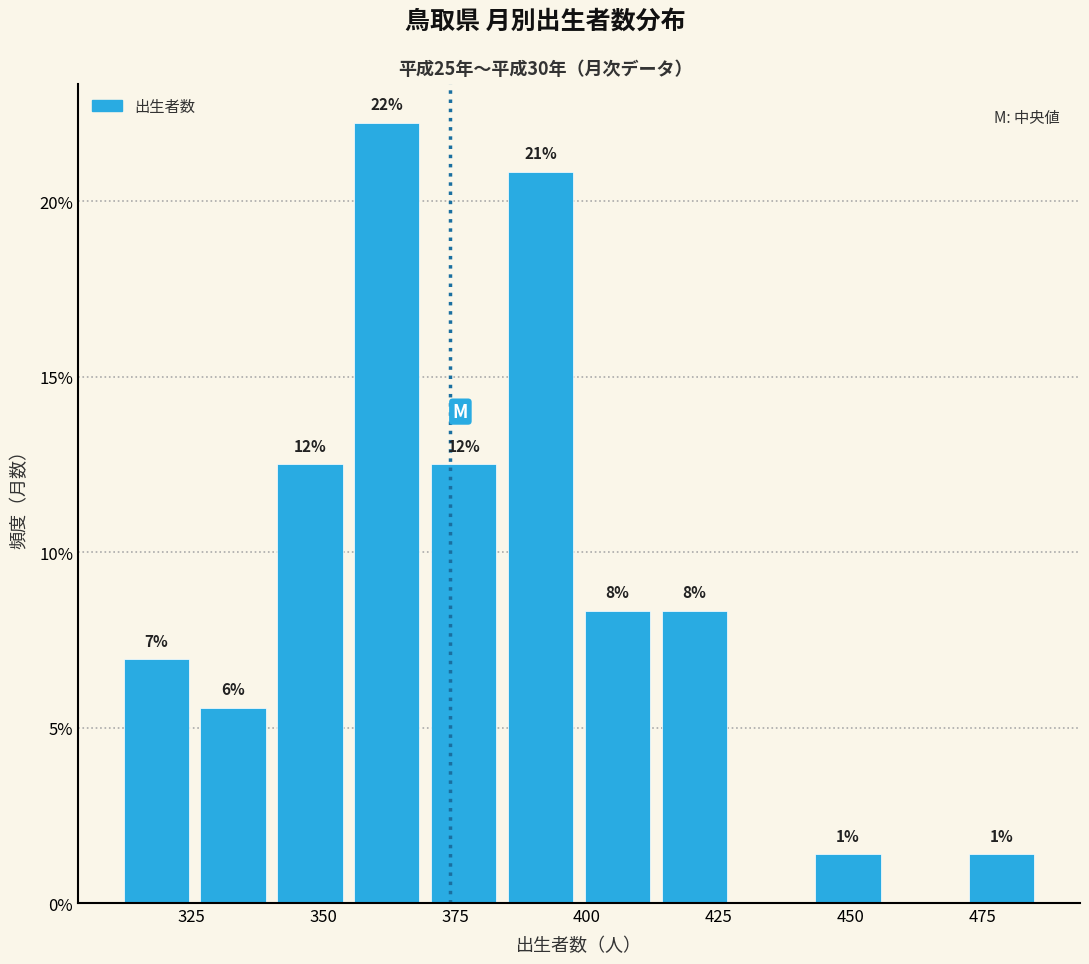

Read against the x-axis, roughly where is the centre of the tallest bar?

360